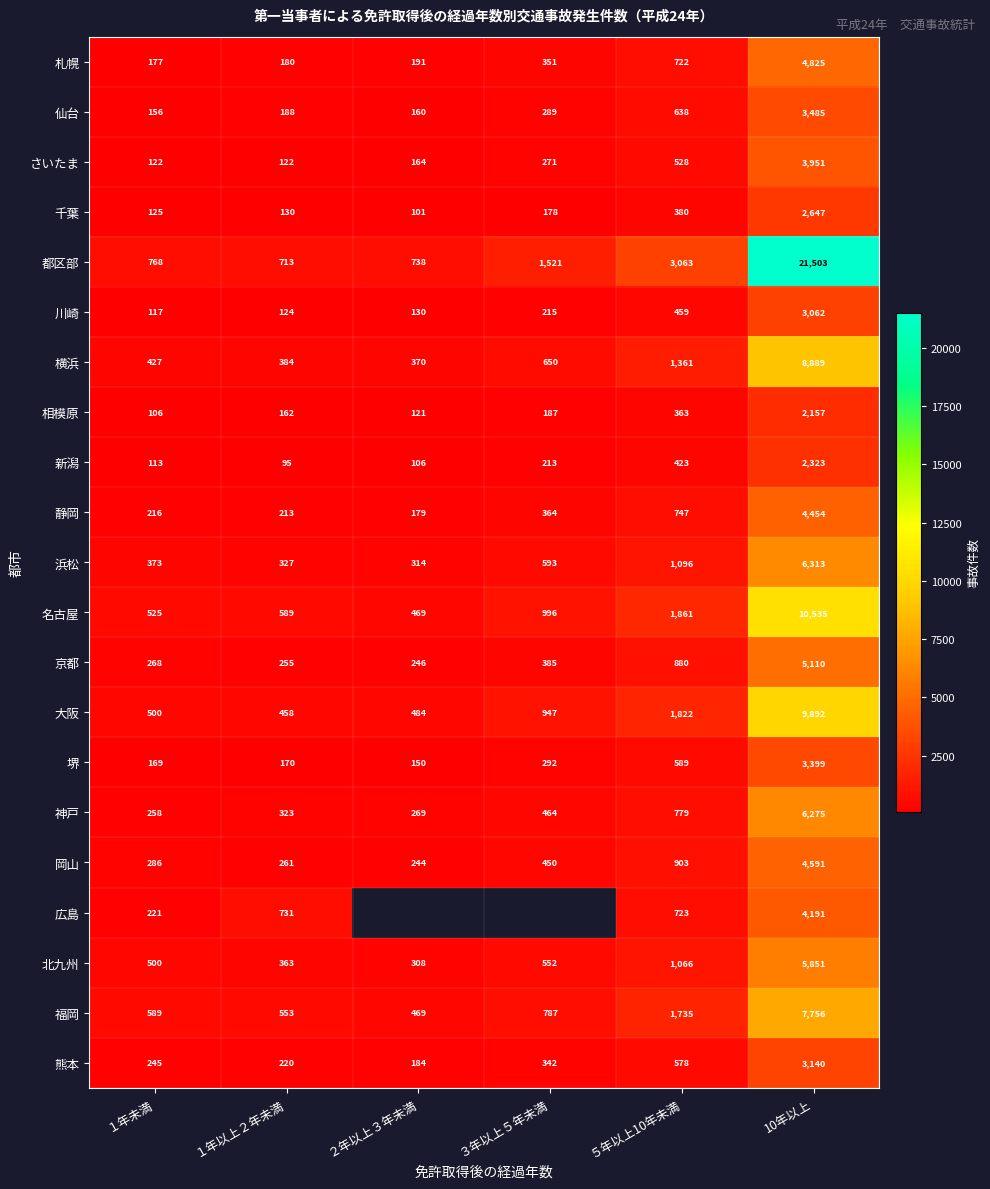

Rank the categories by 新潟 value from lowest to highest.

１年以上２年未満, ２年以上３年未満, １年未満, ３年以上５年未満, ５年以上10年未満, 10年以上